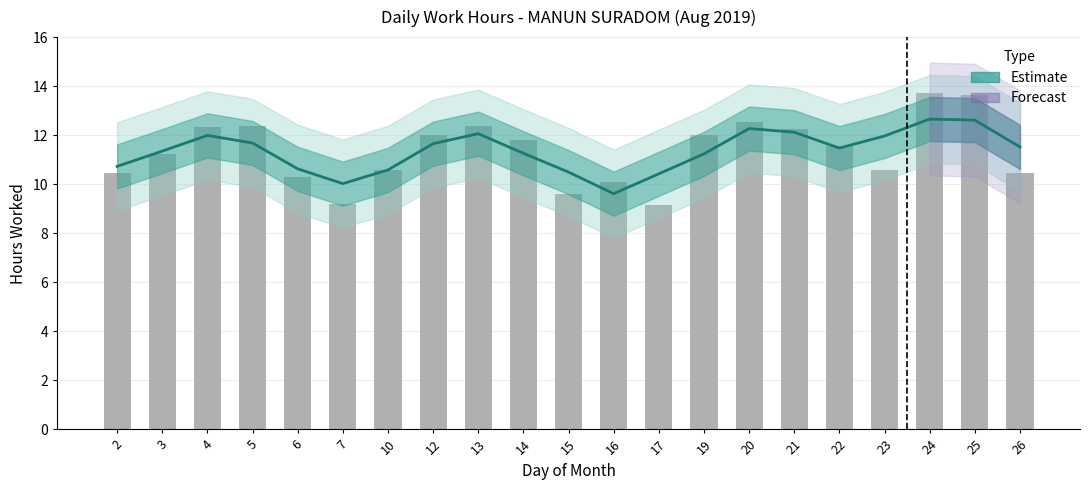

What is the maximum value shown in the chart?

12.7